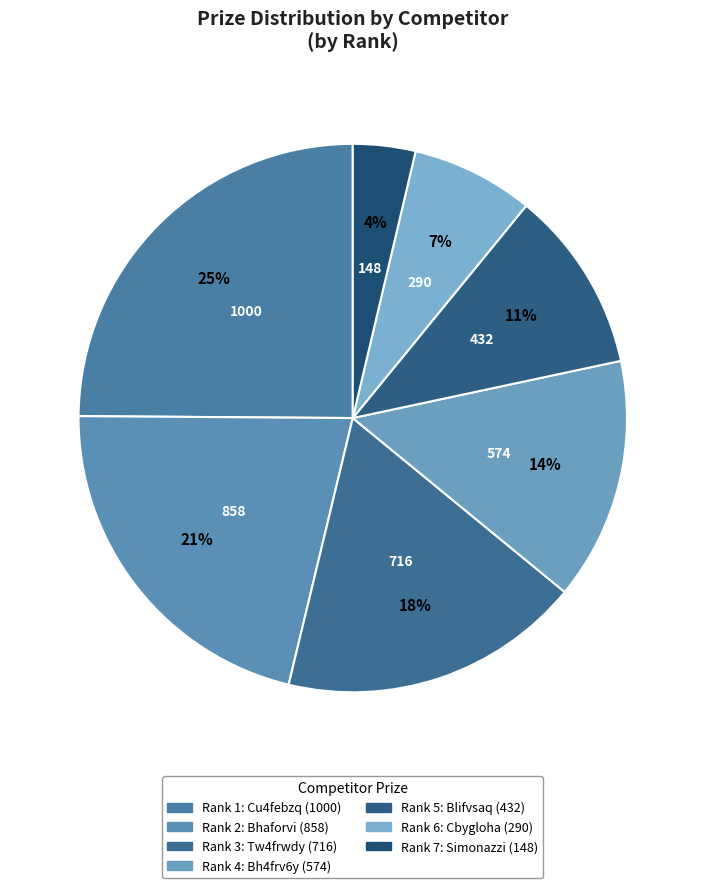

Count the number of slices in the pie.

7